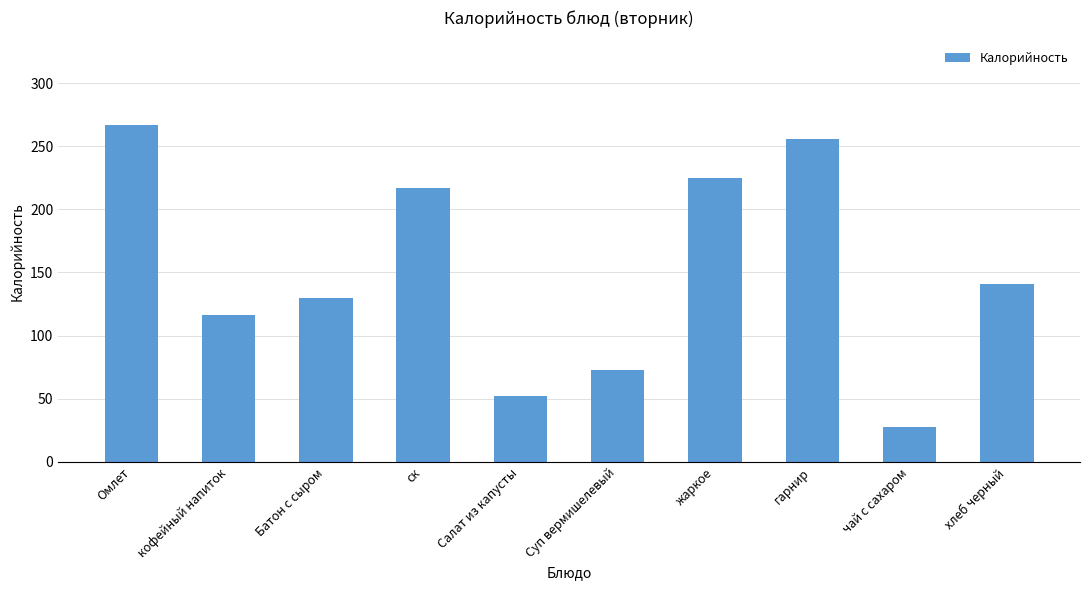

At which label does the data first exceed 141?

Омлет